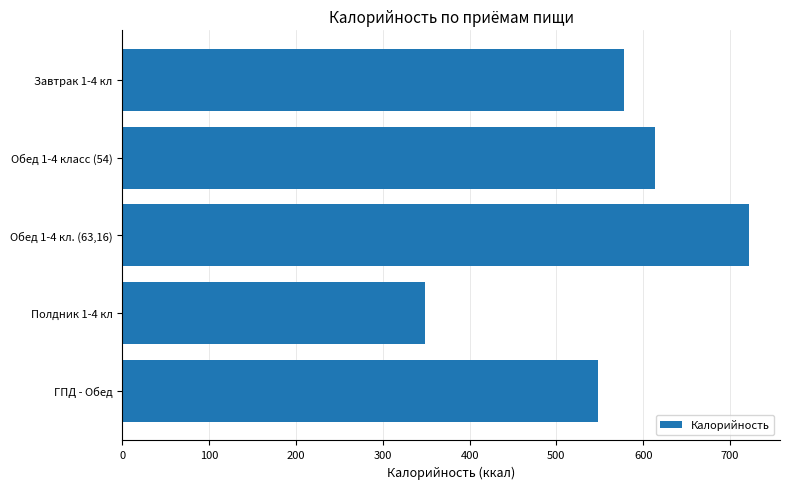

Does the chart contain stacked bars?

No